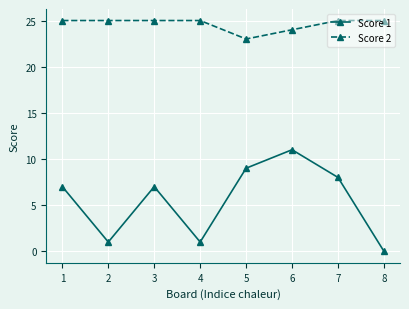

At which label does Score 1 reach its minimum?

8